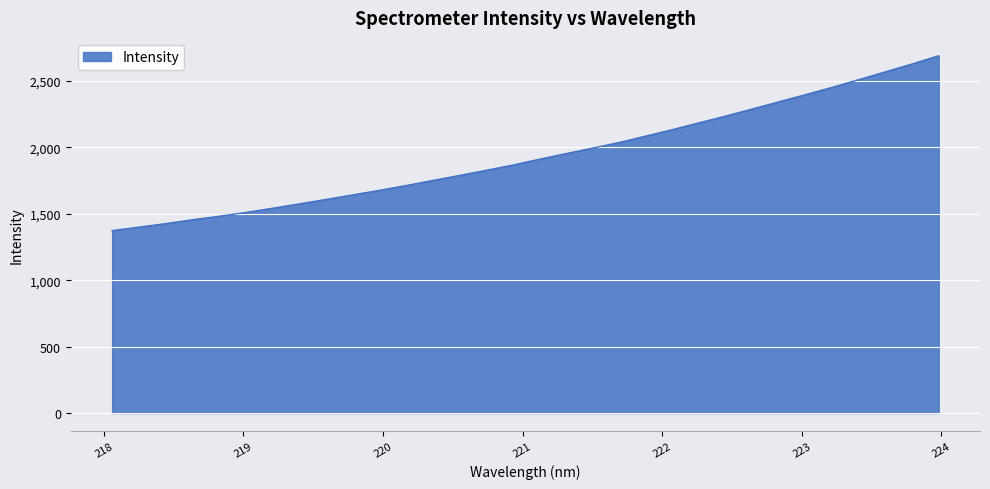

What is the difference between the maximum and minimum values?

1316.3